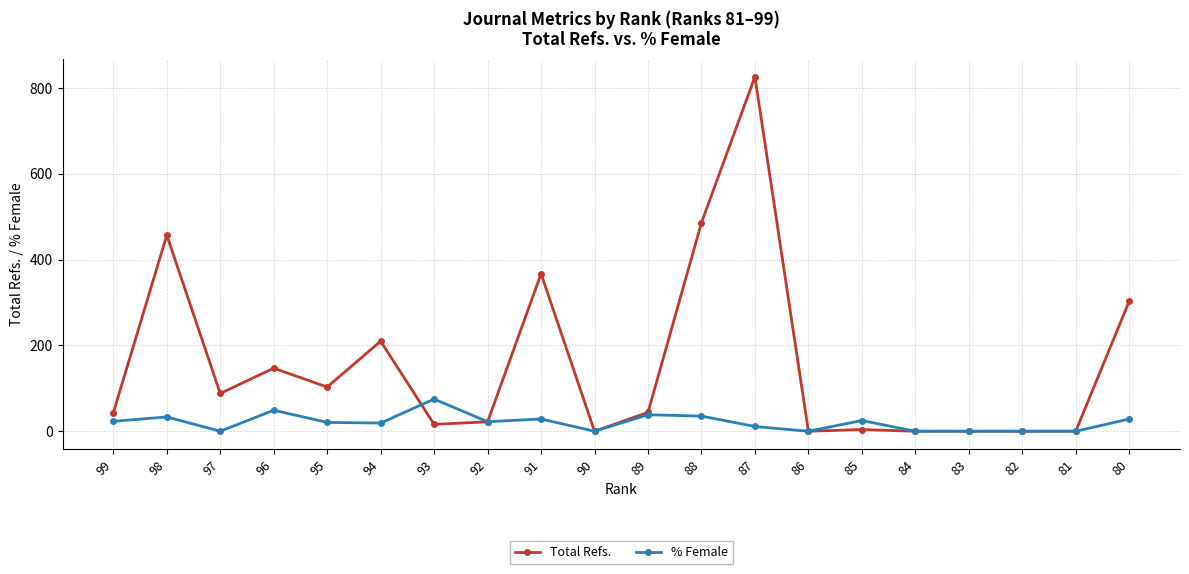

Rank the series by their average value, from highest to lowest.

Total Refs., % Female